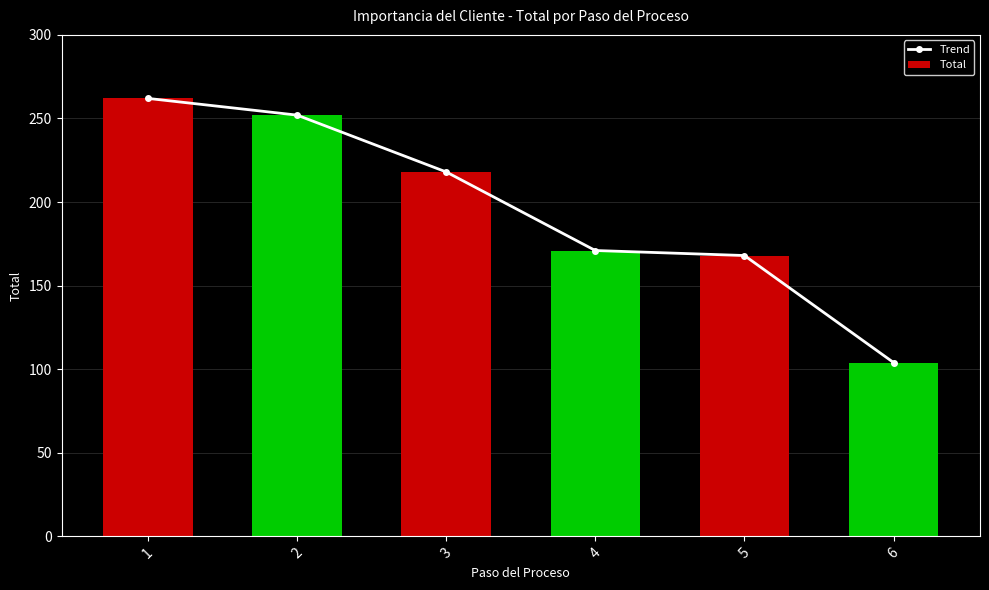

What is the value of the Total bar at the 1st from the left?

262